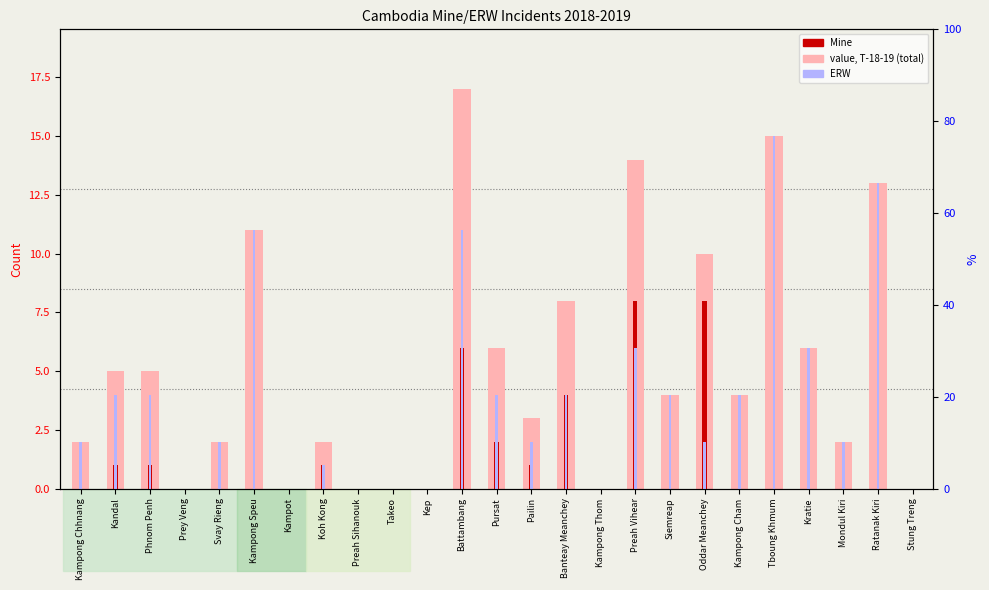

Is it true that Mine equals 5 at Preah Sihanouk?

False